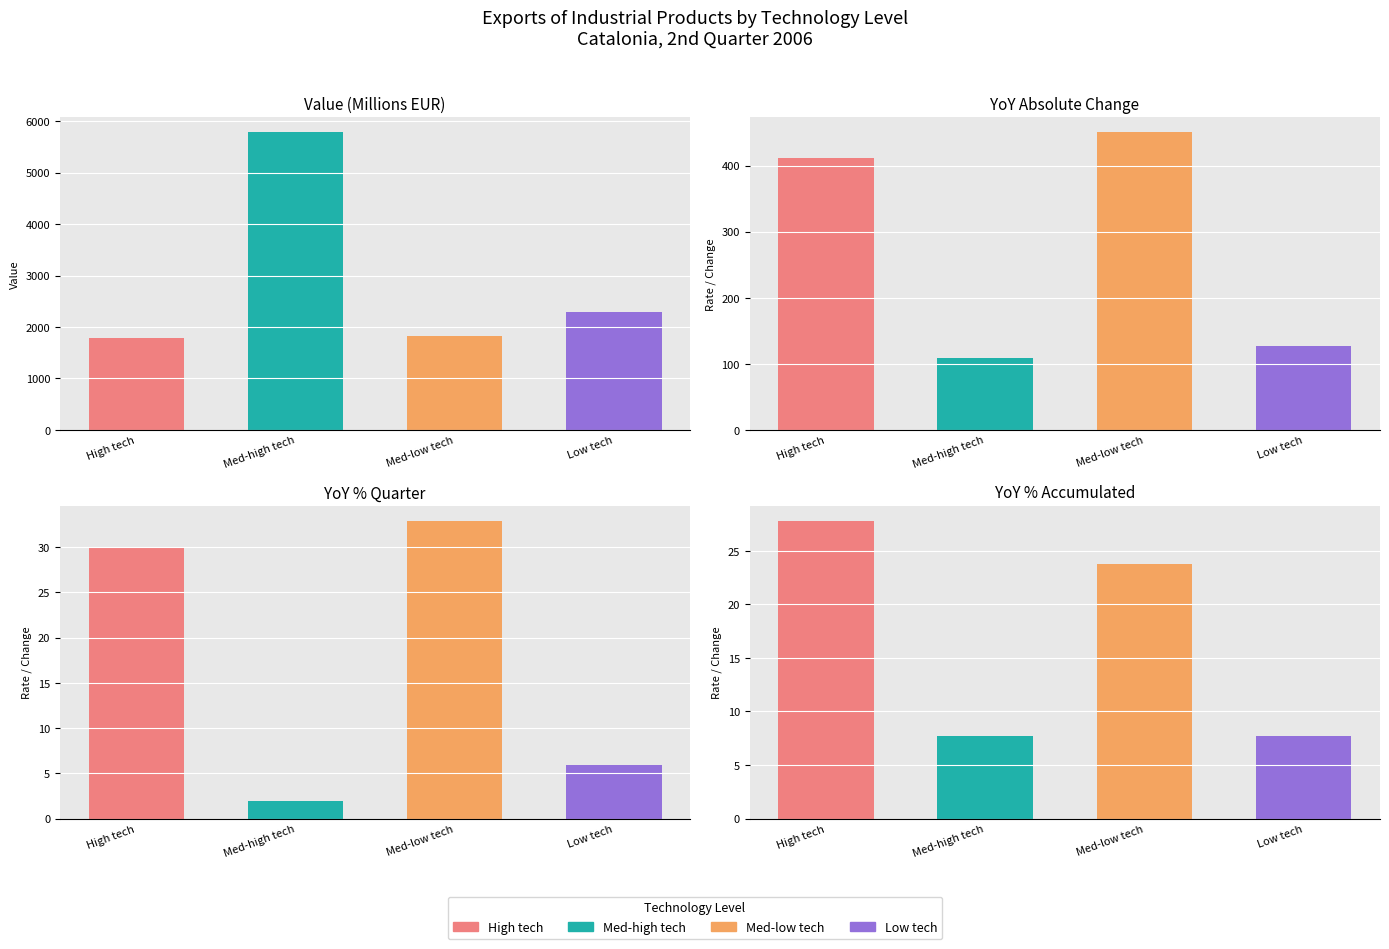

List the labels in order of YoY Absolute value, smallest first.

Medium-high technology level, Low technology level, High technology level, Medium-low technology level